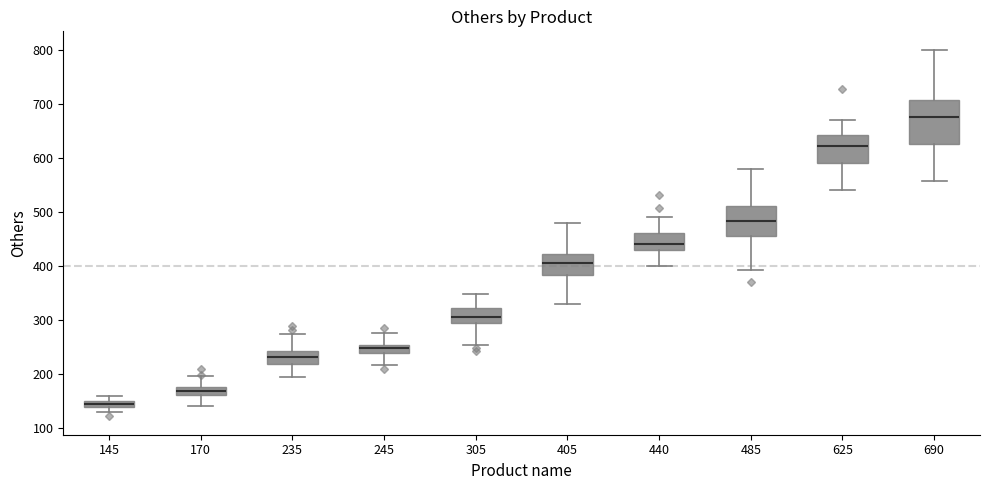

Which box's median line is the lowest?

145